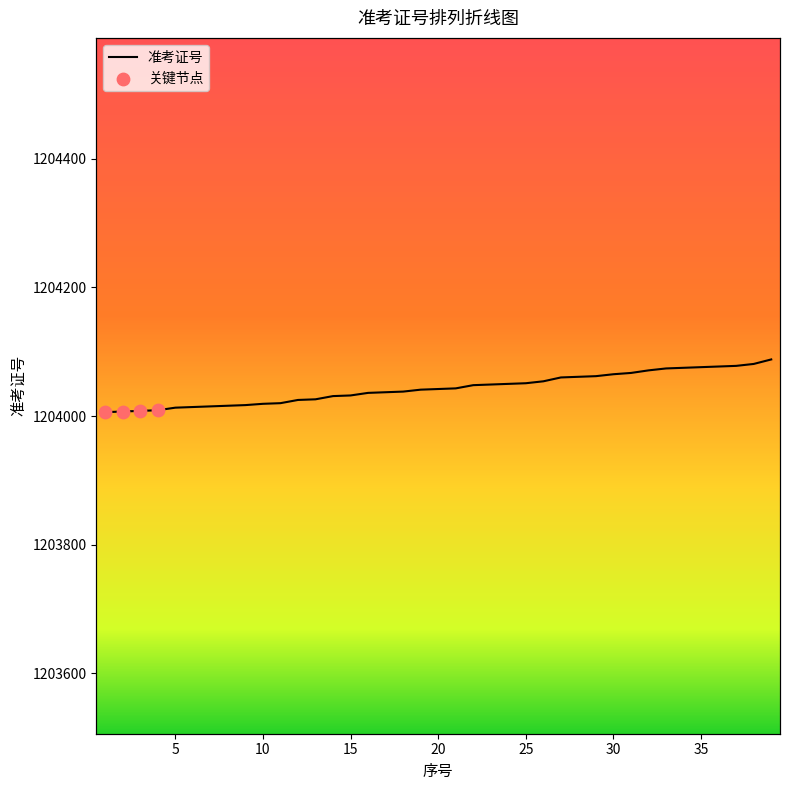

Which has a higher value, 14 or 1?

14